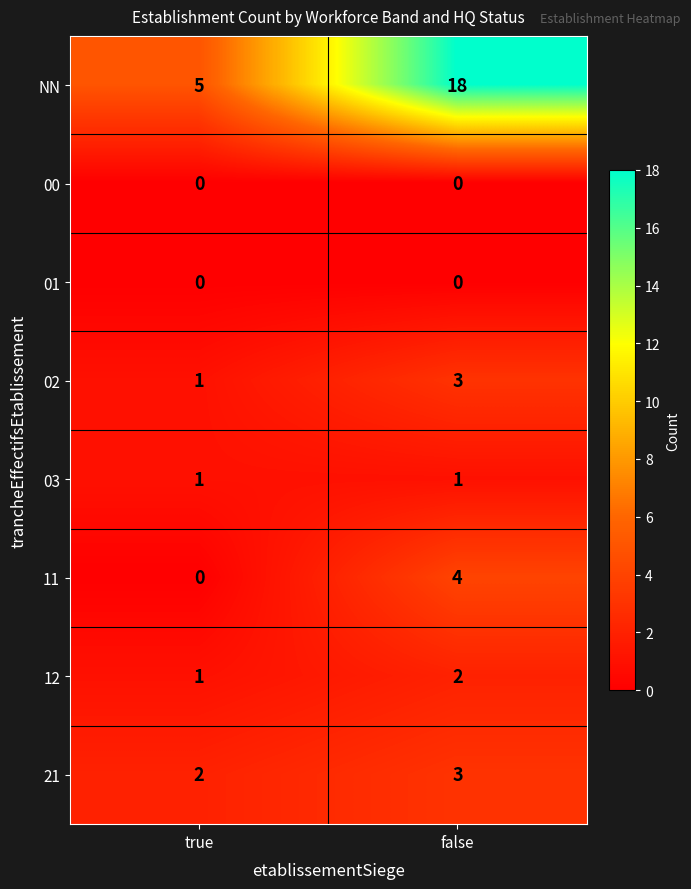

Reading left to right, transcribe all the data shown in this chart.

NN: 5	18
00: 0	0
01: 0	0
02: 1	3
03: 1	1
11: 0	4
12: 1	2
21: 2	3